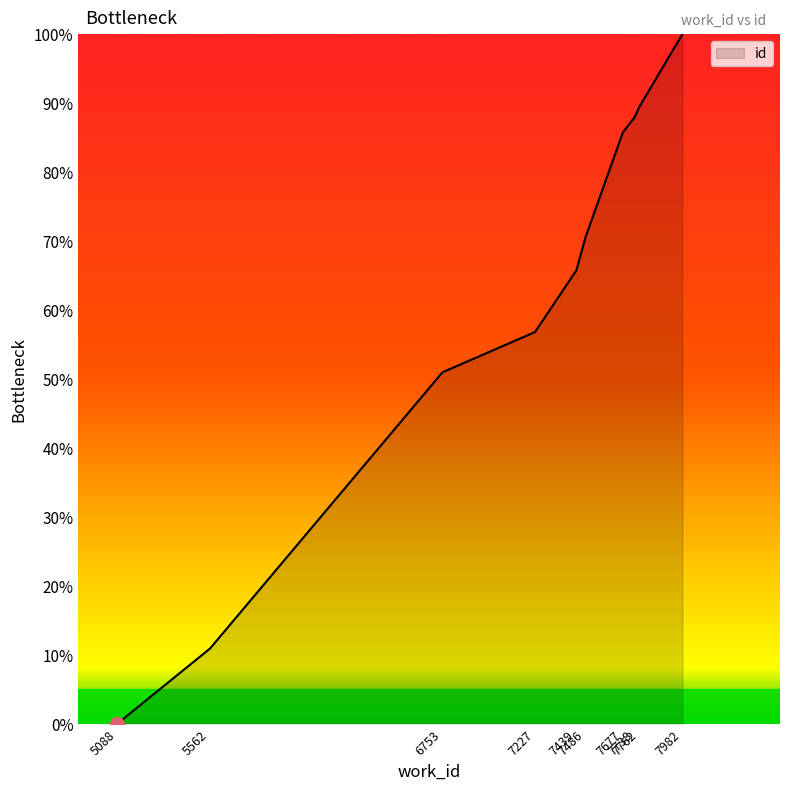

Which label corresponds to the largest value in the chart?

7982